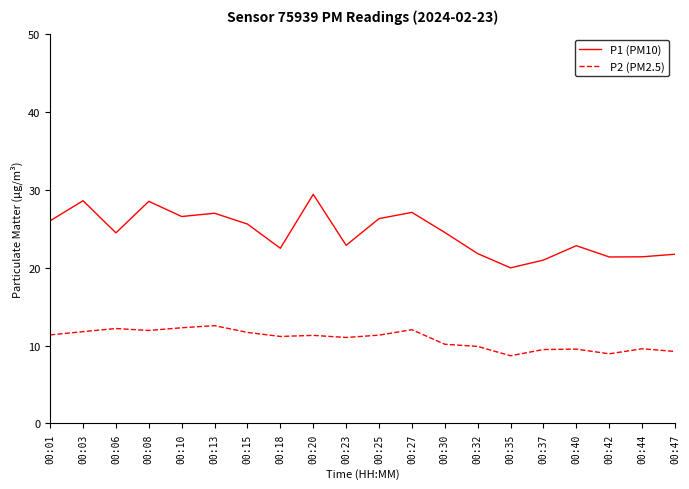

True or false: P2 (PM2.5) has more than 1 interior local peaks.

True